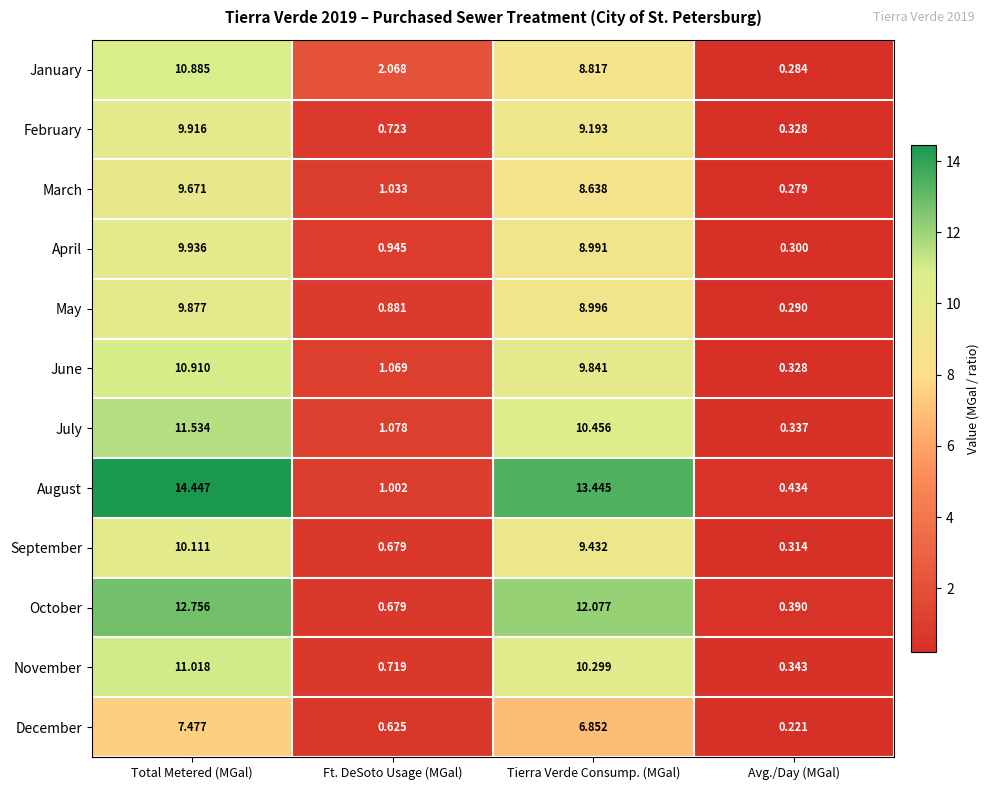

At which category is the sum across all series the highest?

Total Metered (MGal)